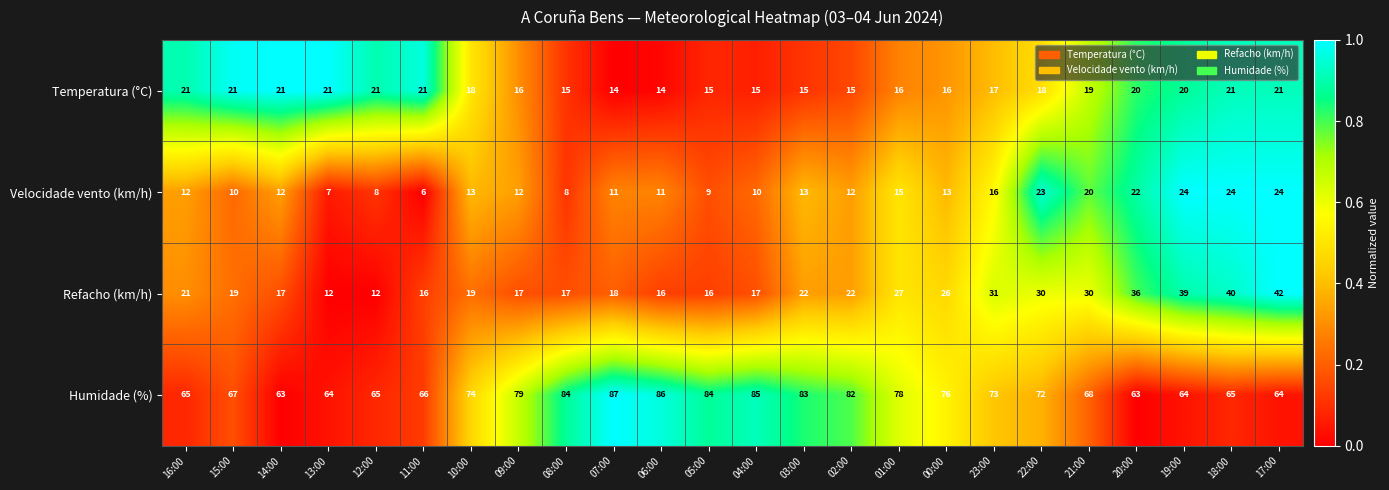

Which series has the largest range (max minus min)?

Refacho (km/h)